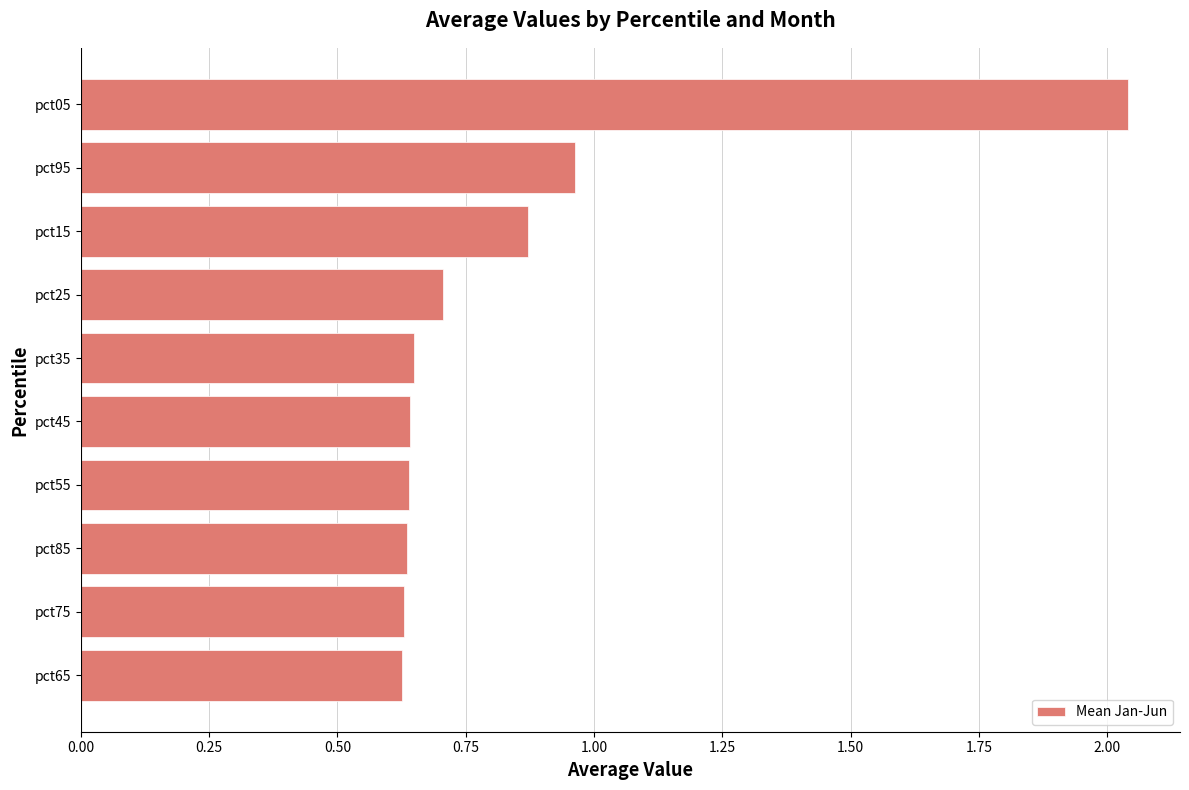

Is it true that the value at pct85 is 0.4?

False